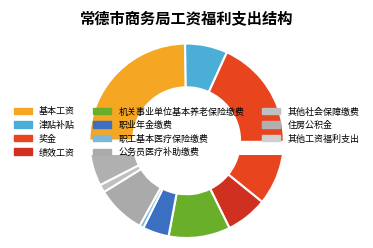

Is there any slice that represents more than half of the pie?

No